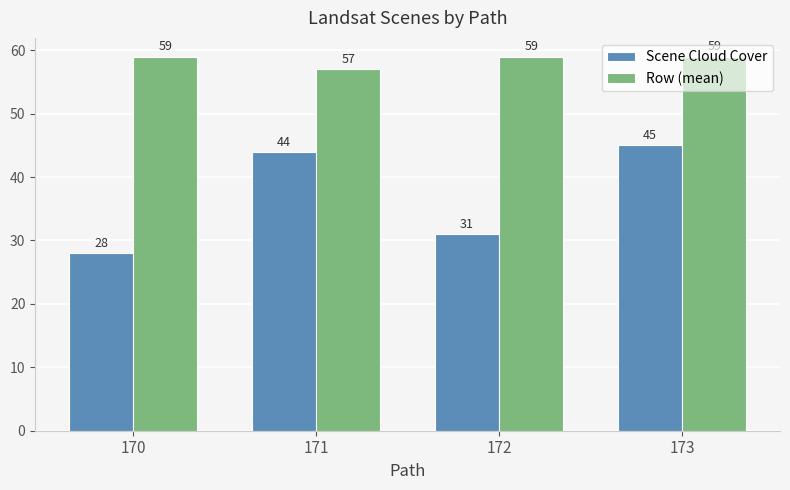

Is the value of Scene Cloud Cover at 171 greater than the value of Row (mean) at 171?

No